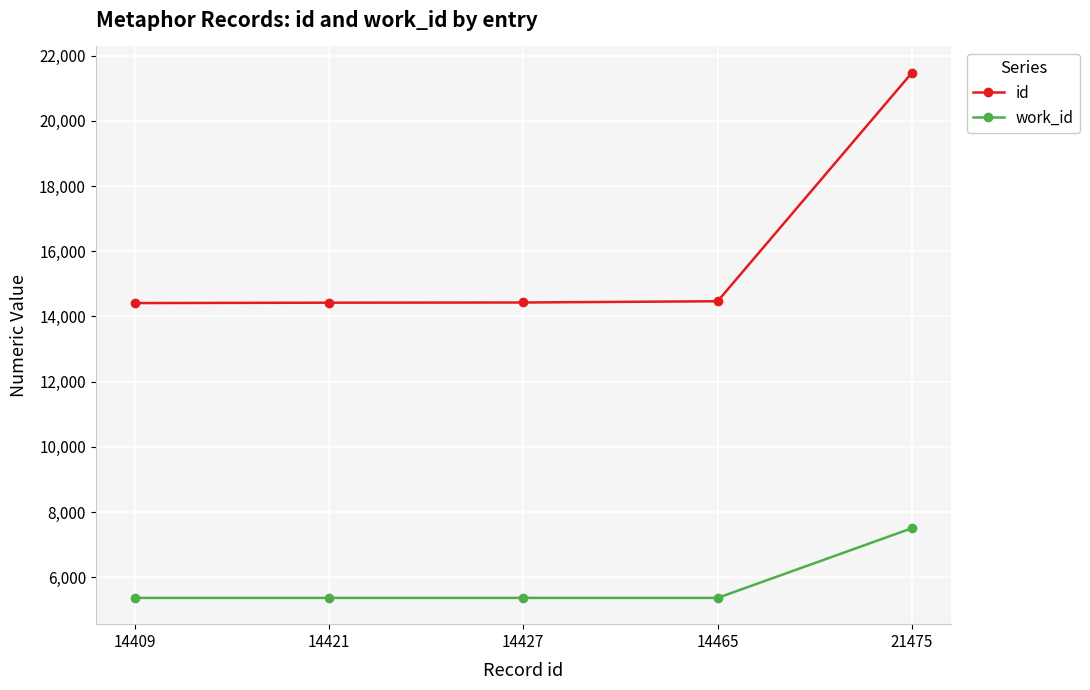

True or false: id and work_id intersect in this chart.

False